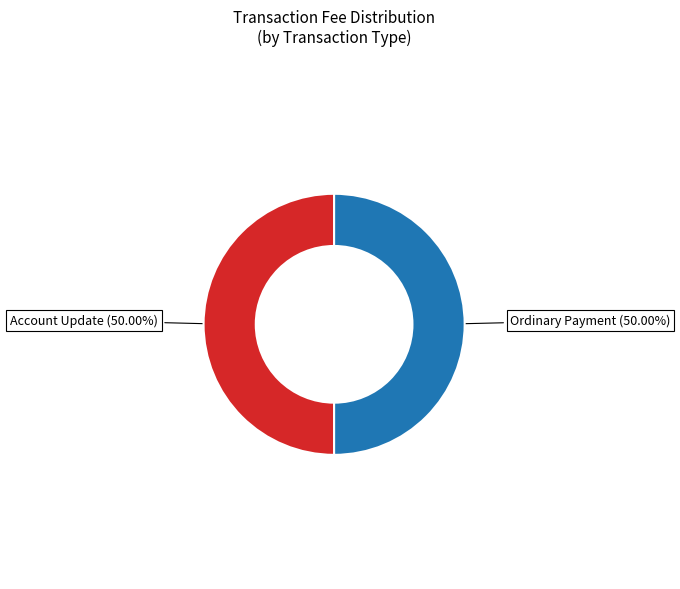

Combined, do Account Update (50.00%) and Ordinary Payment (50.00%) account for over 50%?

Yes